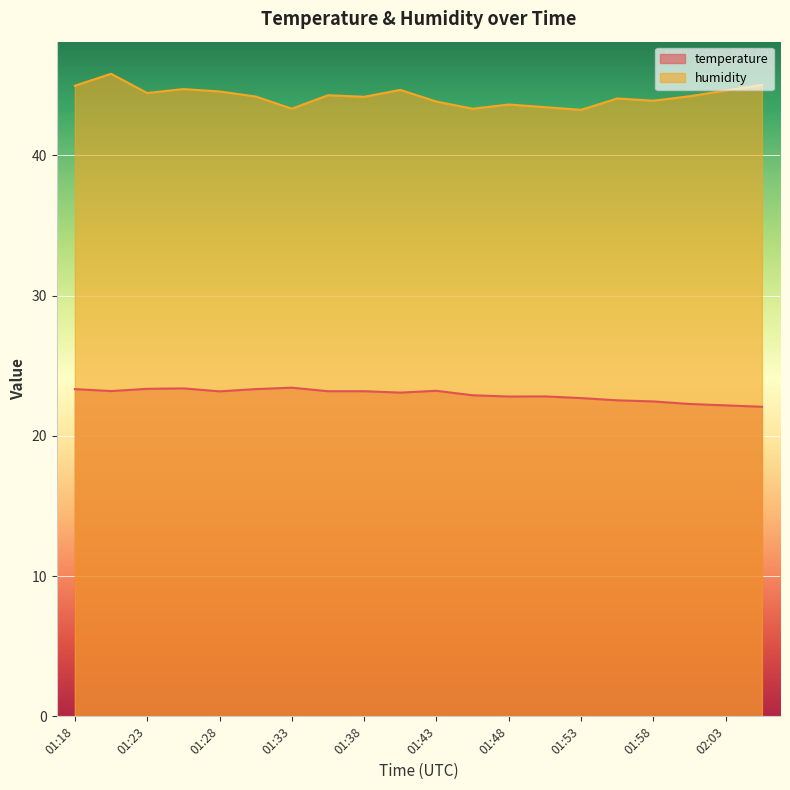

What is the sum of the humidity values at 01:23 and 01:38?

88.6